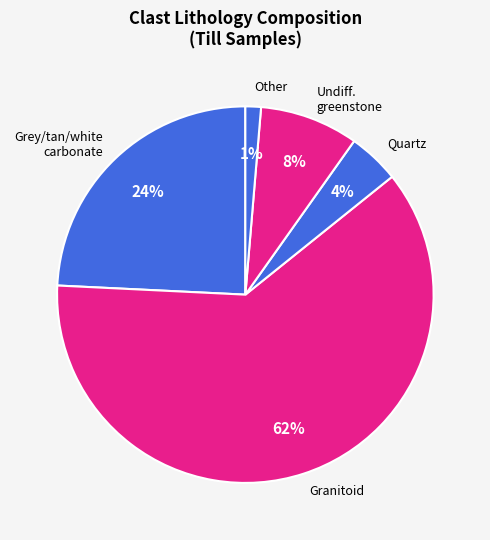

Which category accounts for the majority?

Granitoid